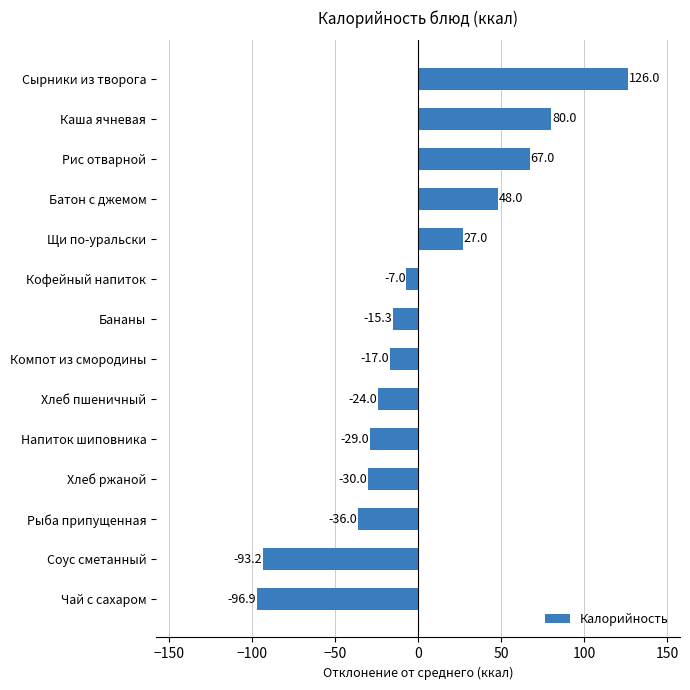

Rank the categories by value from highest to lowest.

Сырники из творога, Каша ячневая, Рис отварной, Батон с джемом, Щи по-уральски, Кофейный напиток, Бананы, Компот из смородины, Хлеб пшеничный, Напиток шиповника, Хлеб ржаной, Рыба припущенная, Соус сметанный, Чай с сахаром